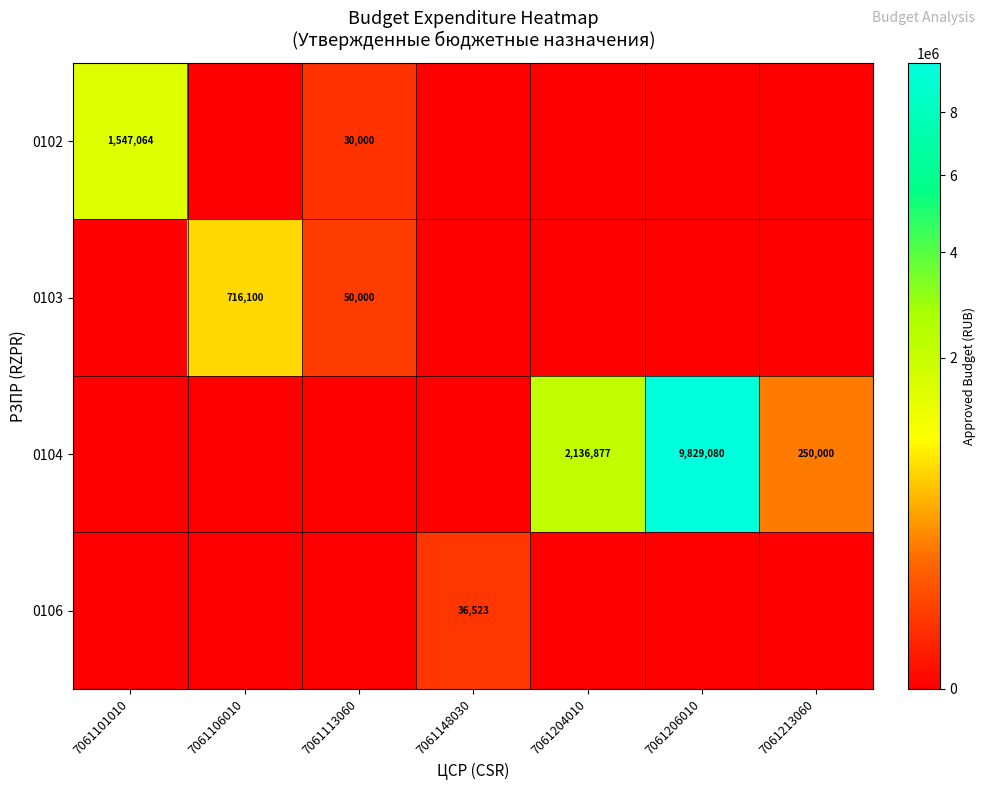

Which series has the largest range (max minus min)?

row_2